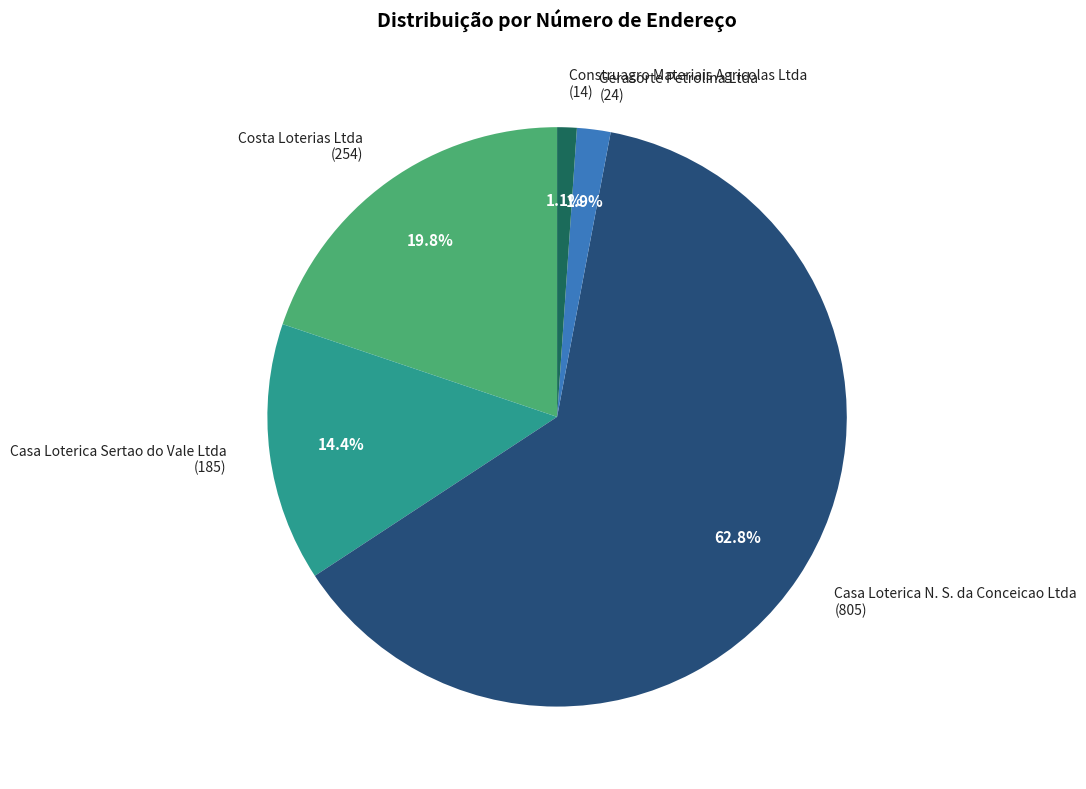

What percentage is NOT represented by Construagro Materiais Agricolas Ltda (14)?

98.9%